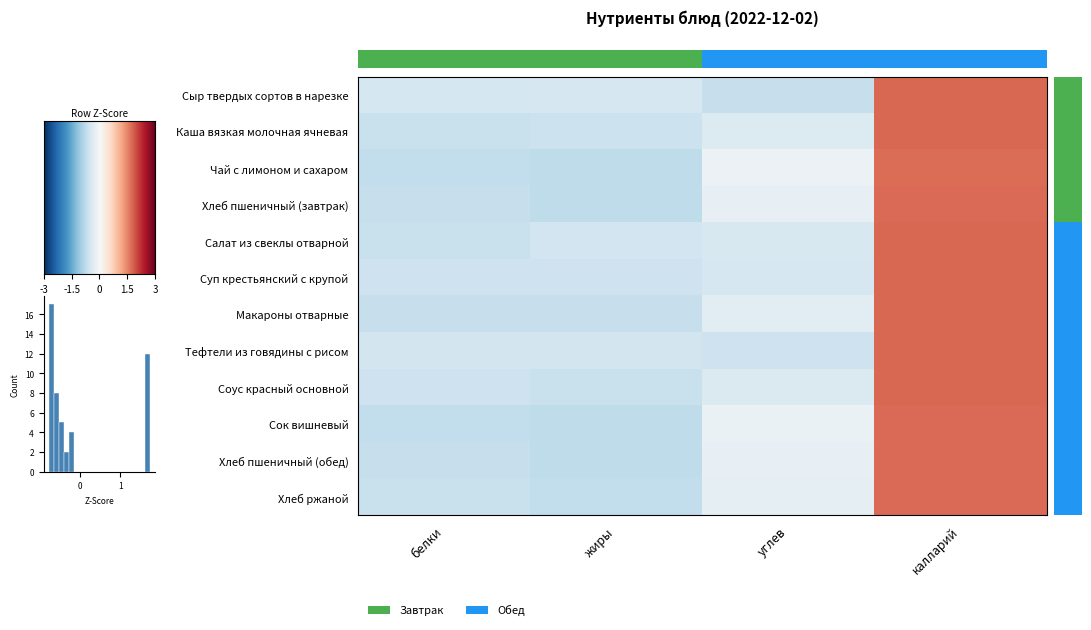

Which label corresponds to the largest value in the chart?

калларий